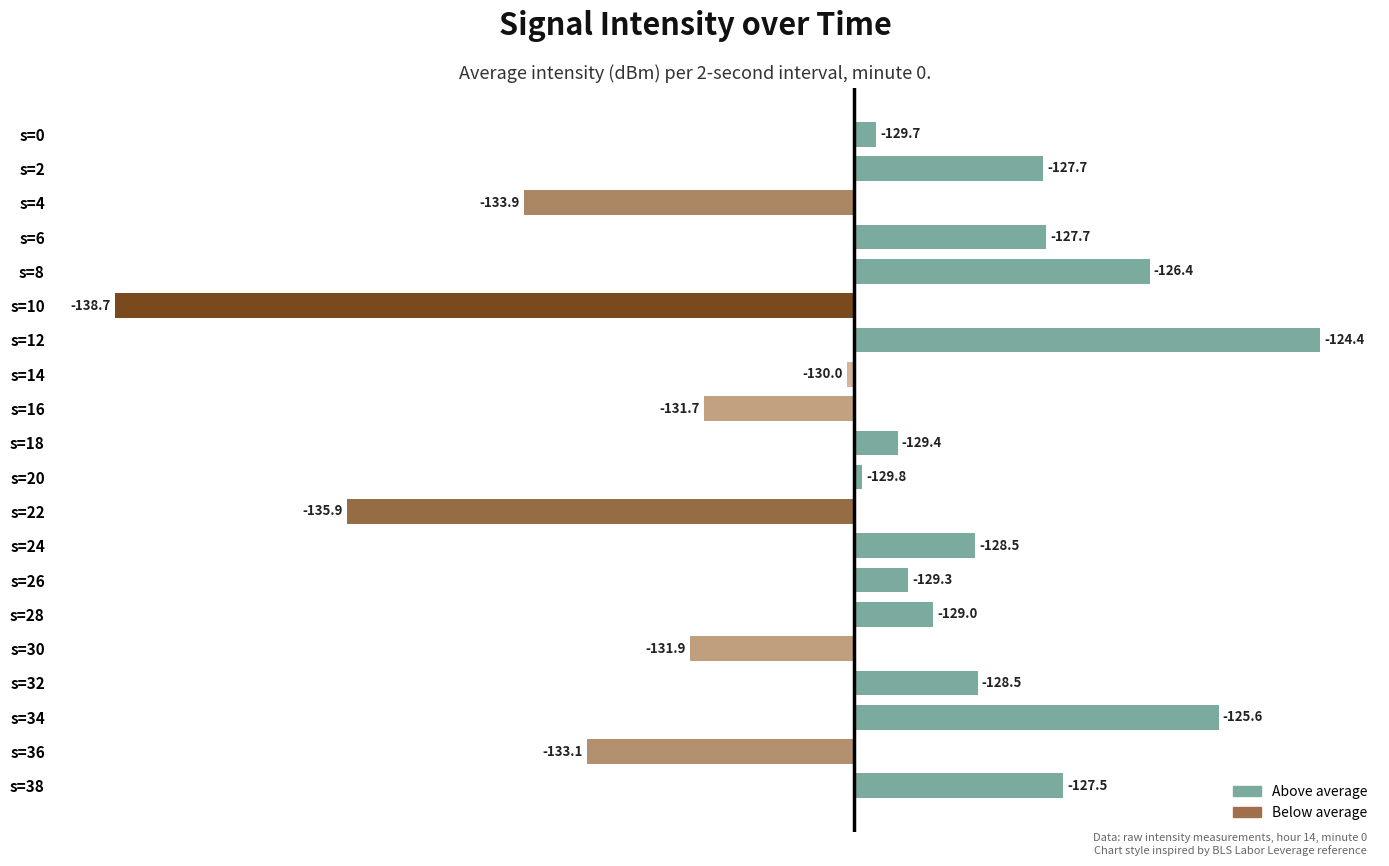

How many bars are there in total?

20